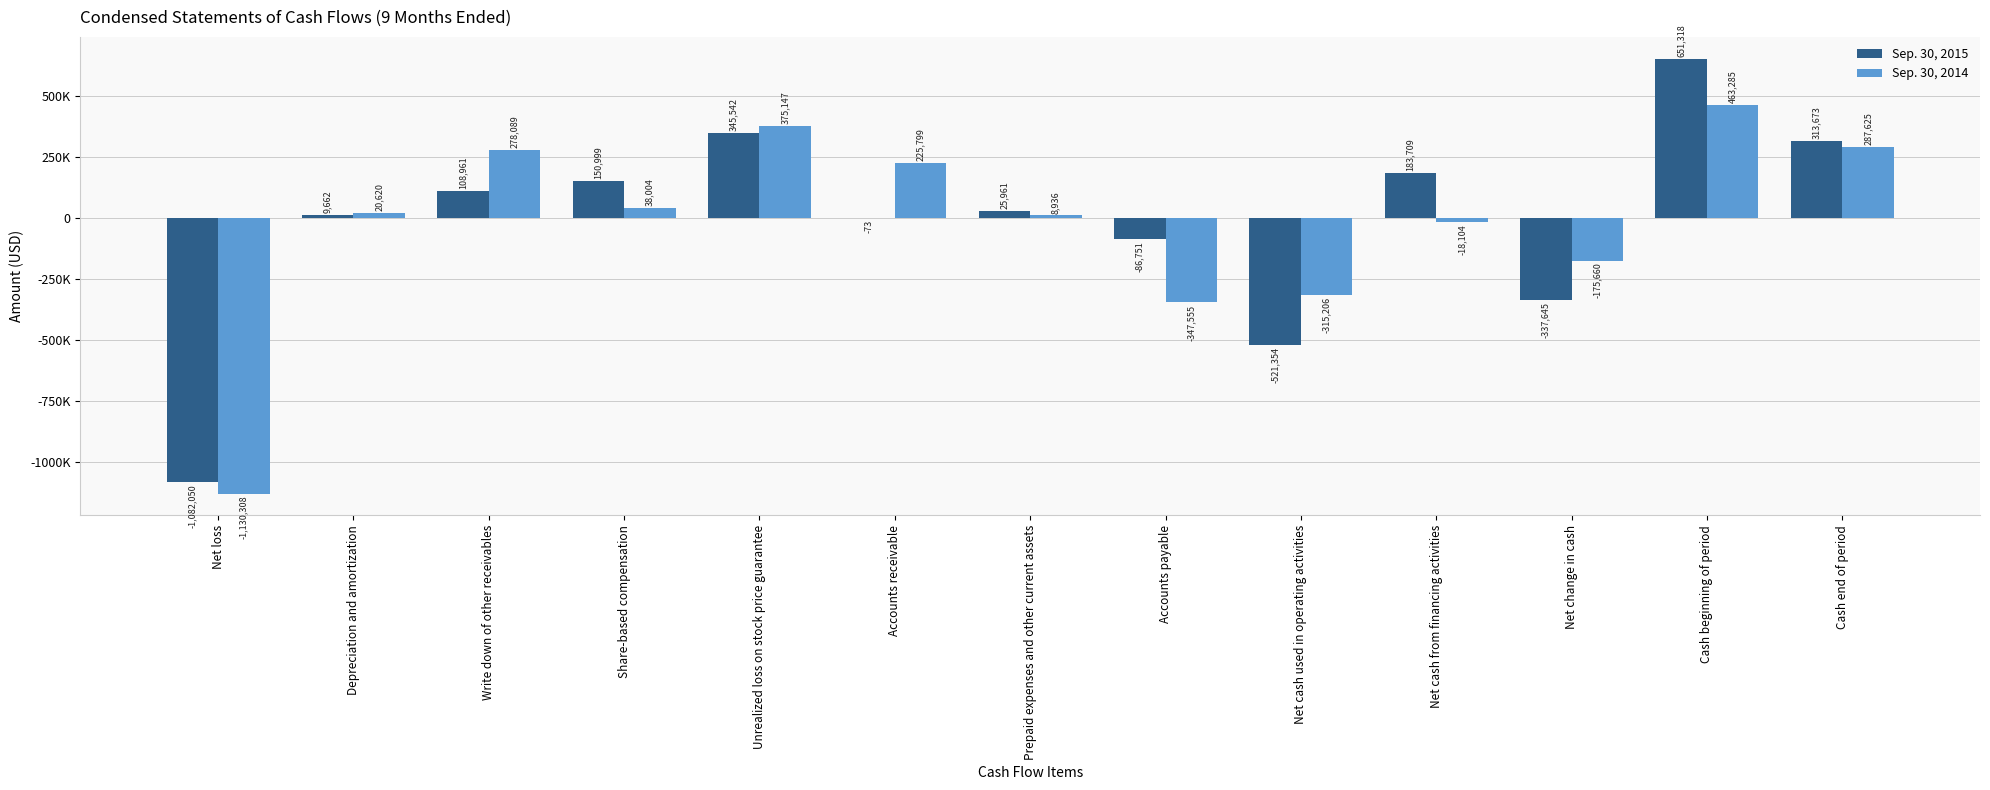

What are all the series names shown in the legend?

Sep. 30, 2015, Sep. 30, 2014